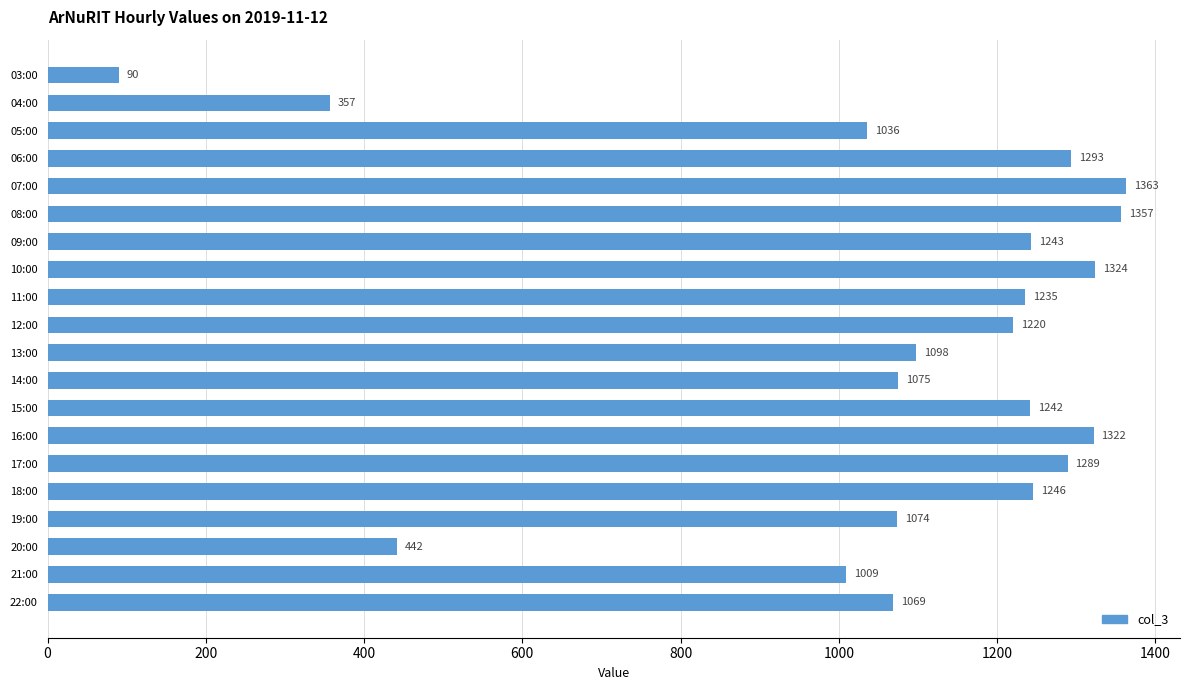

What is the ratio of the value at 12:00 to the value at 09:00?

1.0